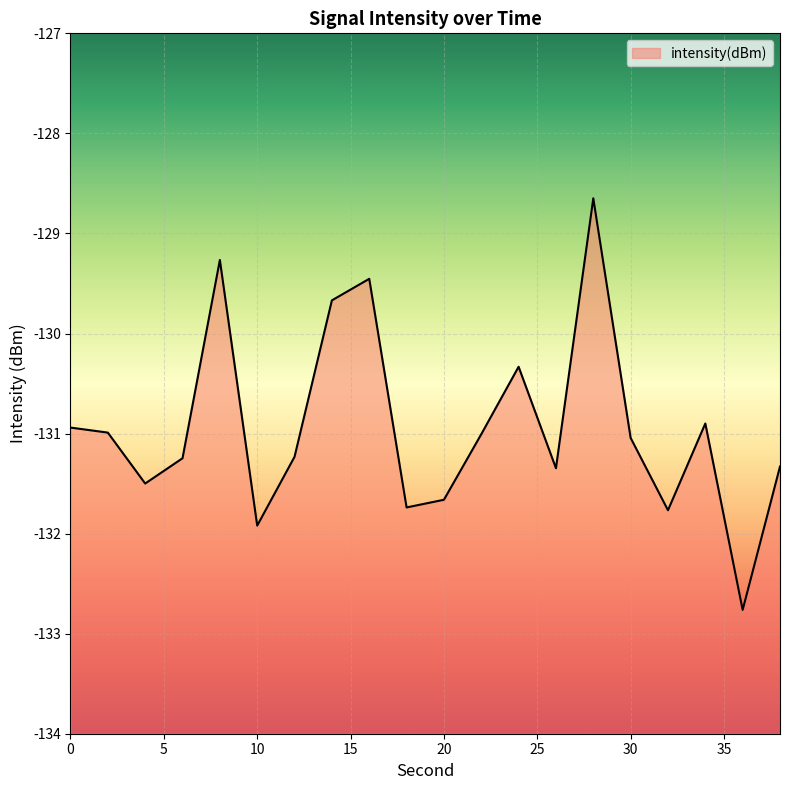

What value does the data have at 10?

-131.9